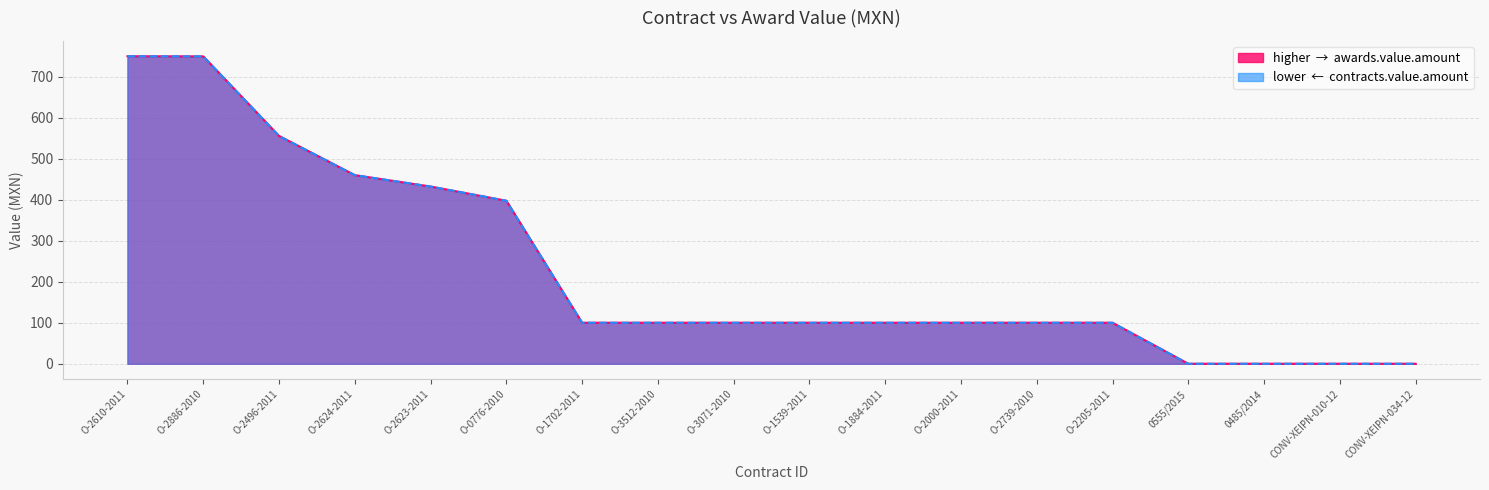

What is the difference between the awards.value.amount values at O-2205-2011 and O-0776-2010?

297.6